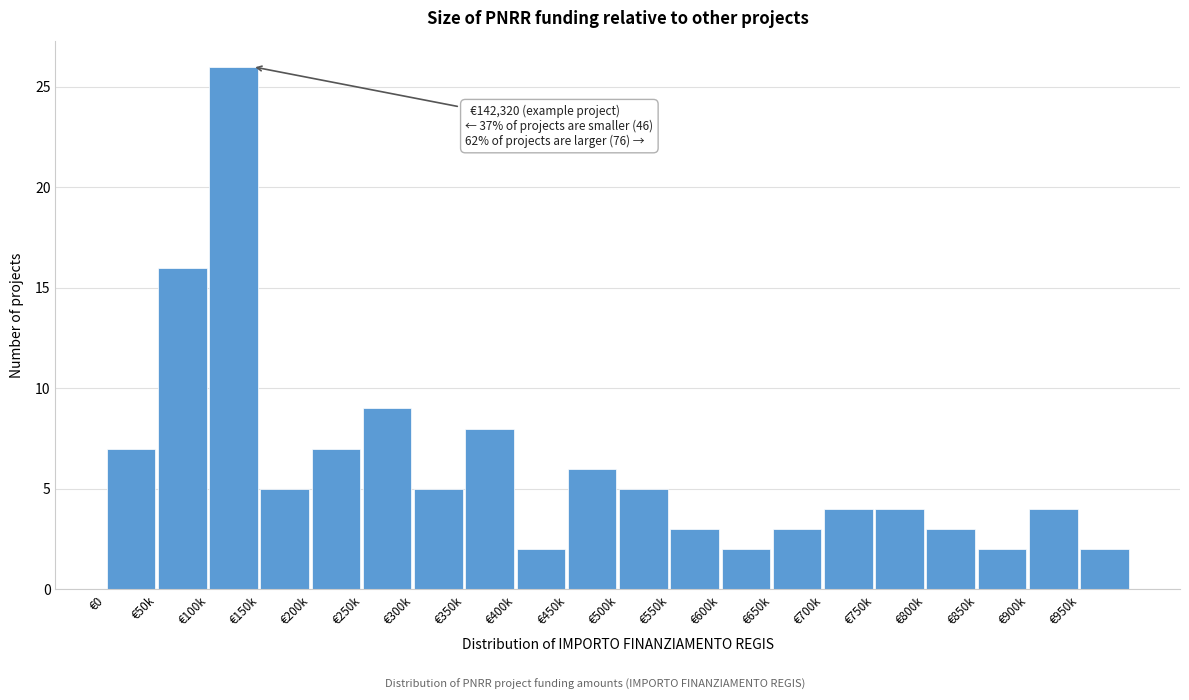

Reading left to right, list all the values displayed in this chart.

7	16	26	5	7	9	5	8	2	6	5	3	2	3	4	4	3	2	4	2